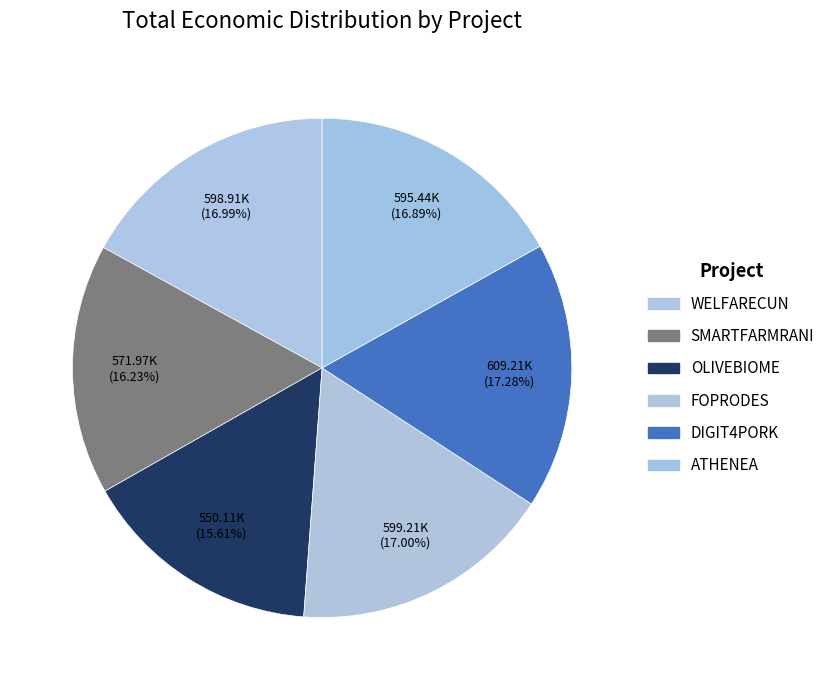

Is SMARTFARMRANI the majority of the pie?

No